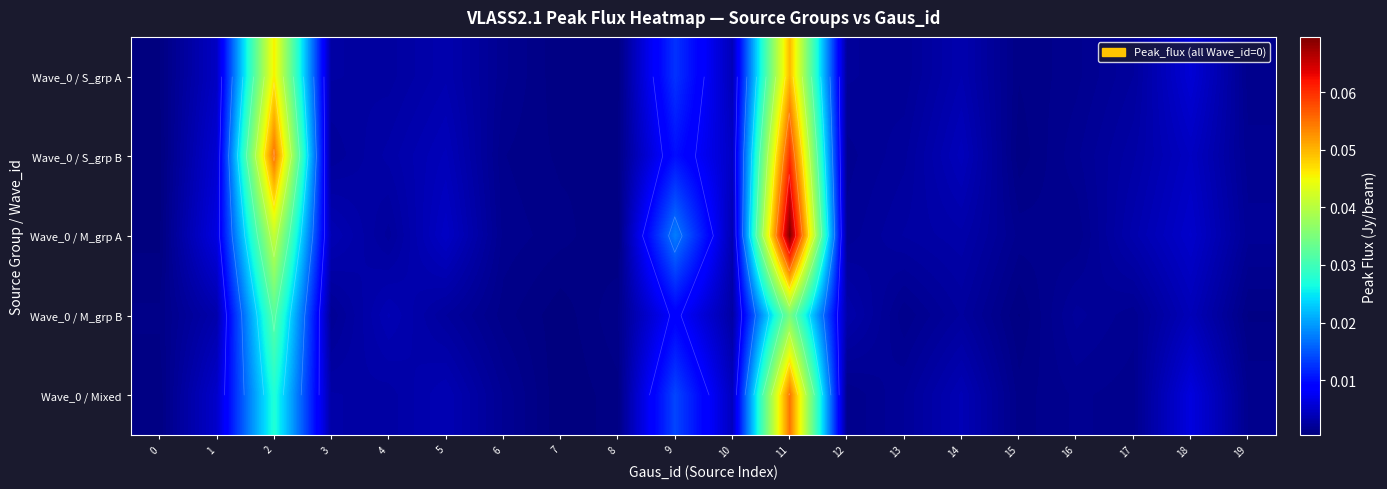

Which label corresponds to the smallest value in the chart?

7